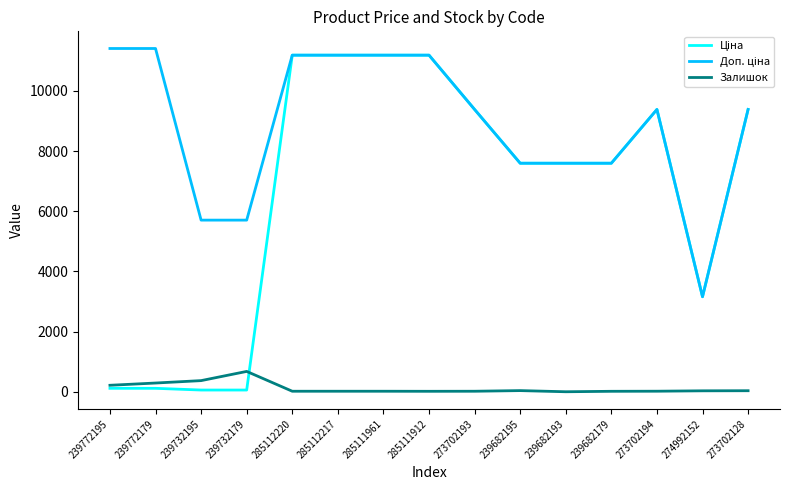

The Залишок series shows 17.0 at 273702193. True or false?

True